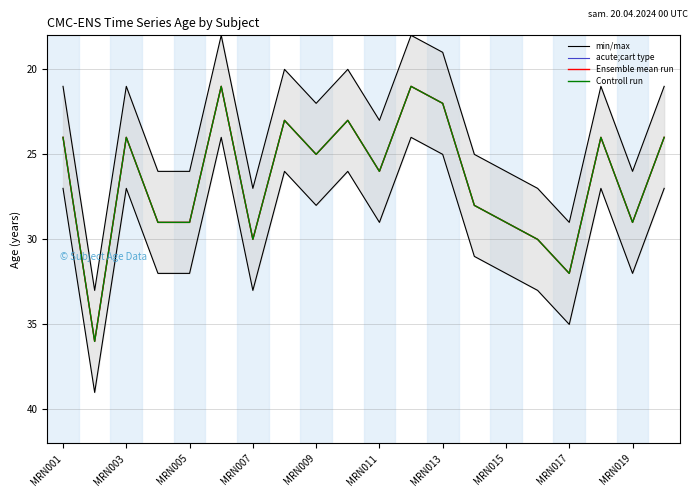

What is the maximum value for Controll run?

36